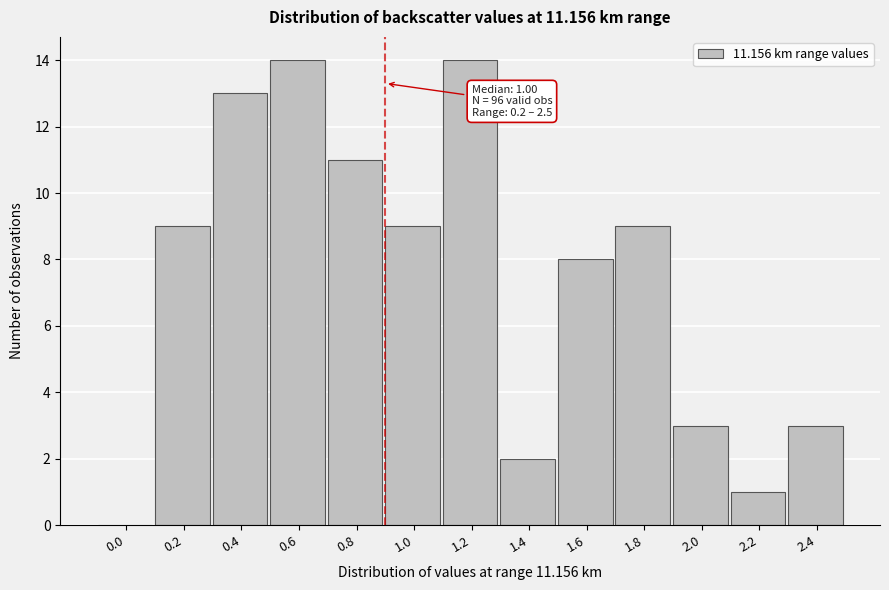

Reading right to left, list all the values displayed in this chart.

2.4=3	2.2=1	2.0=3	1.8=9	1.6=8	1.4=2	1.2=14	1.0=9	0.8=11	0.6=14	0.4=13	0.2=9	0.0=0